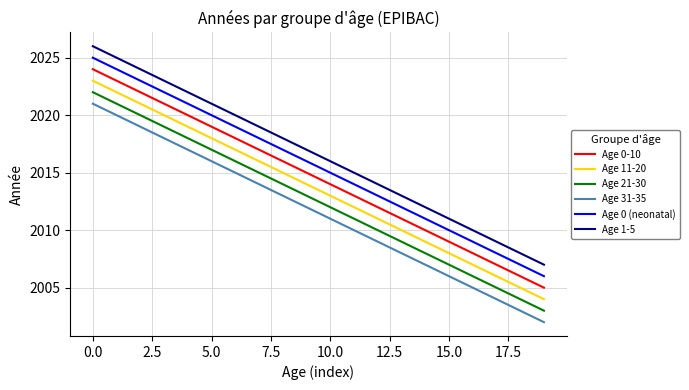

What is the highest value of the Age 31-35 series?

2021